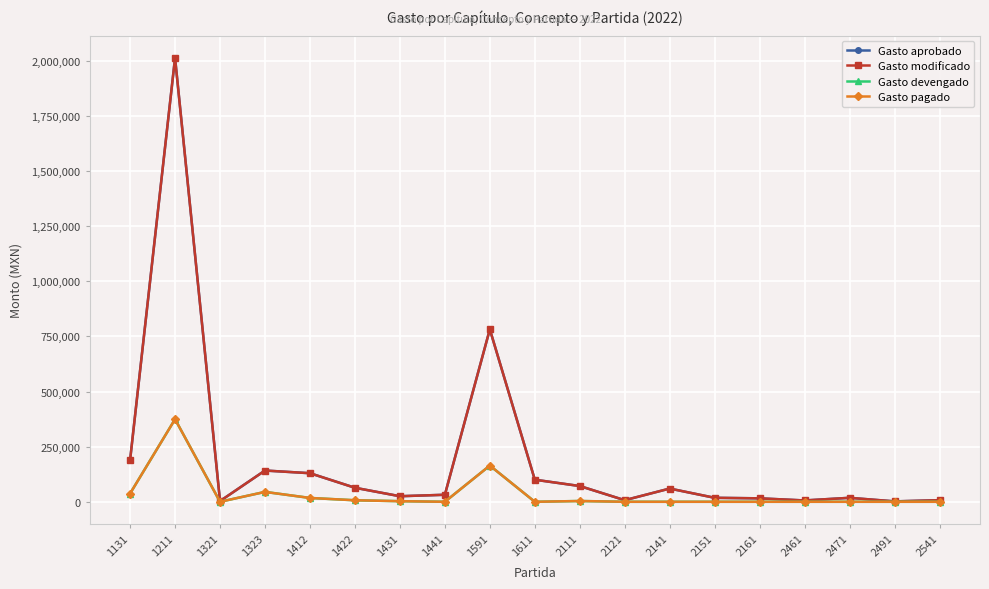

The value of Gasto pagado at 2461 is -222359.1. True or false?

False